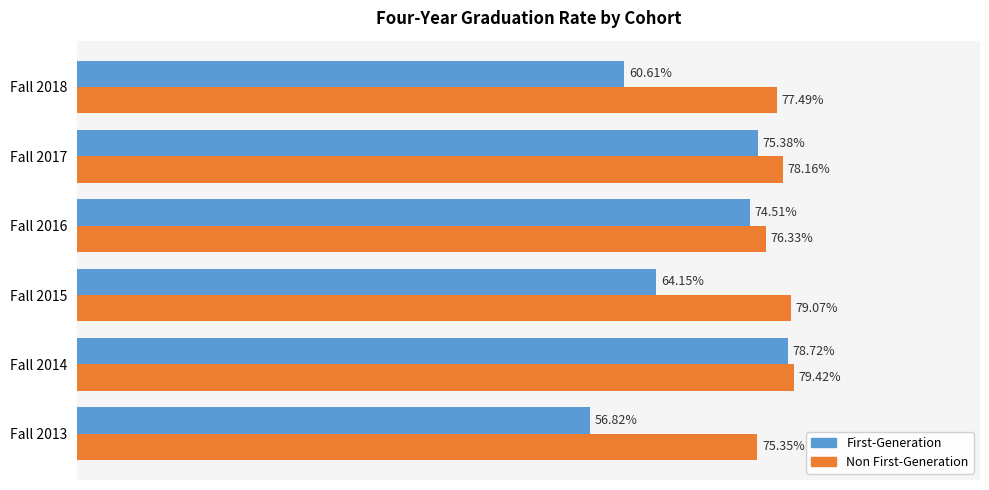

List the series in order of their peak value, highest first.

Non First-Generation, First-Generation